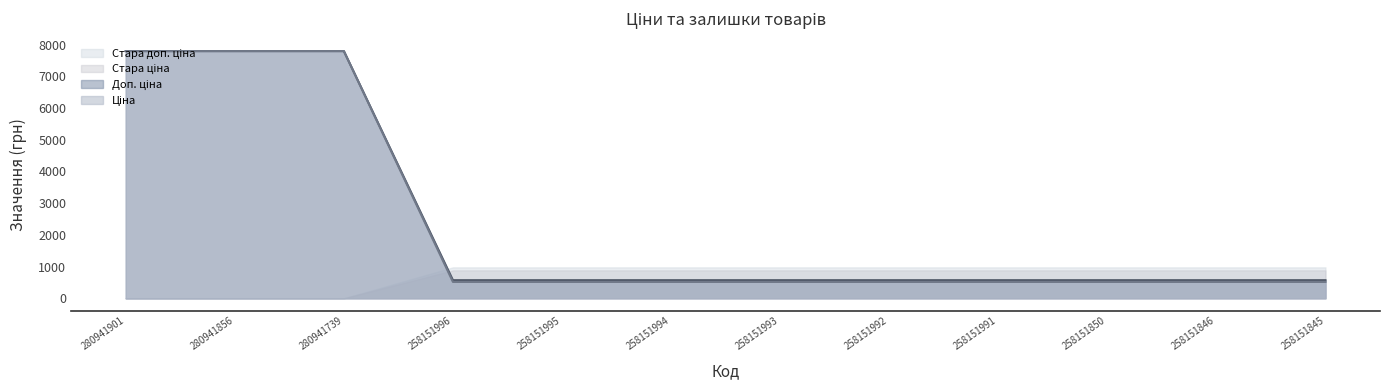

What is the value of the Доп. ціна point at the 1st from the left?

7792.9